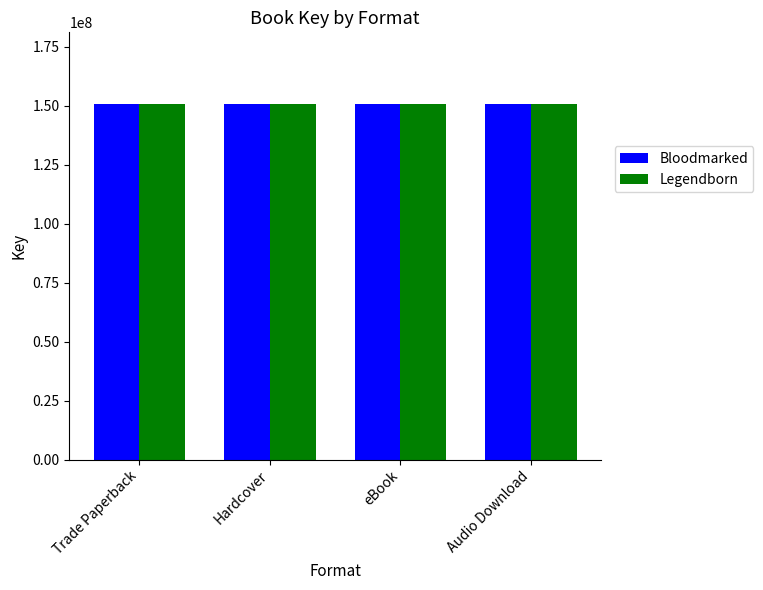

What value does the Bloodmarked series have at Audio Download?

150879309